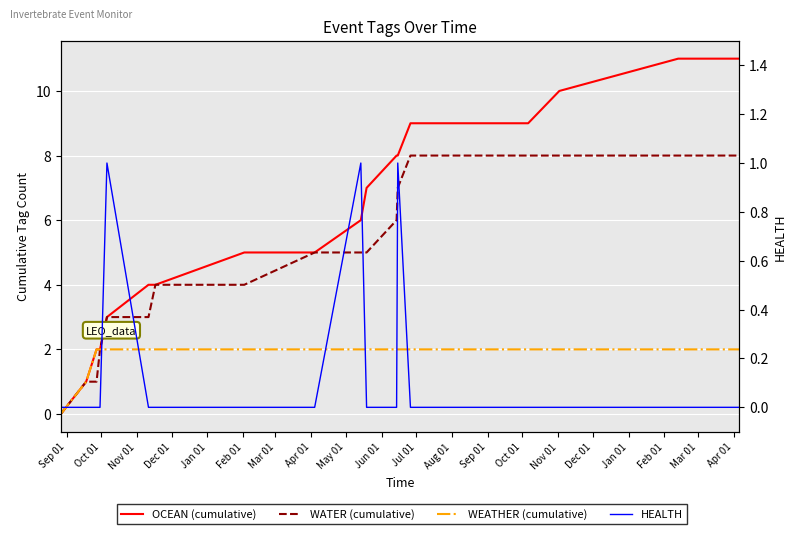

What is the value of the WATER (cumulative) point at the 2nd from the left?

1